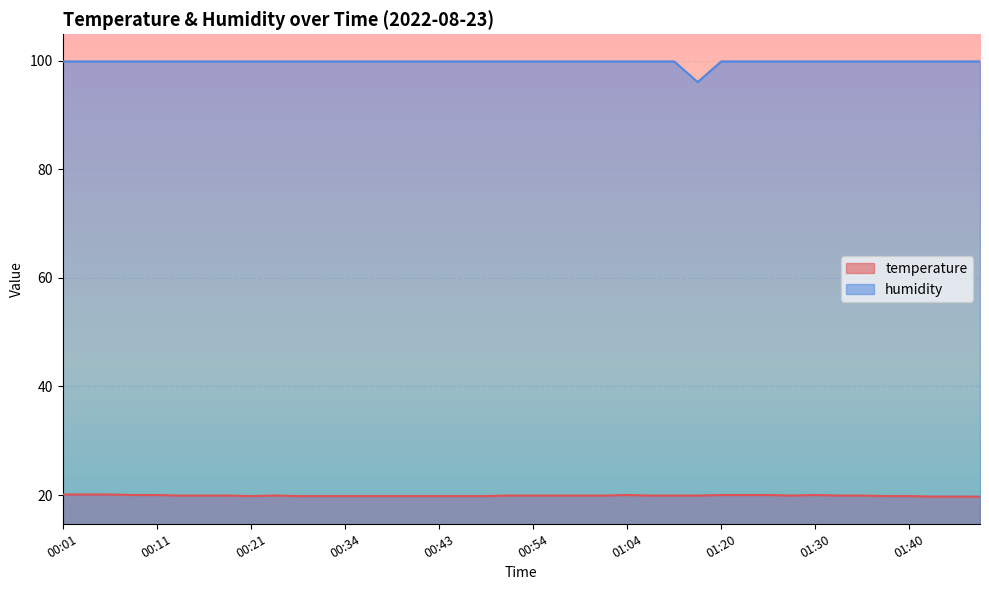

Is it true that temperature equals 19.9 at 00:16?

True